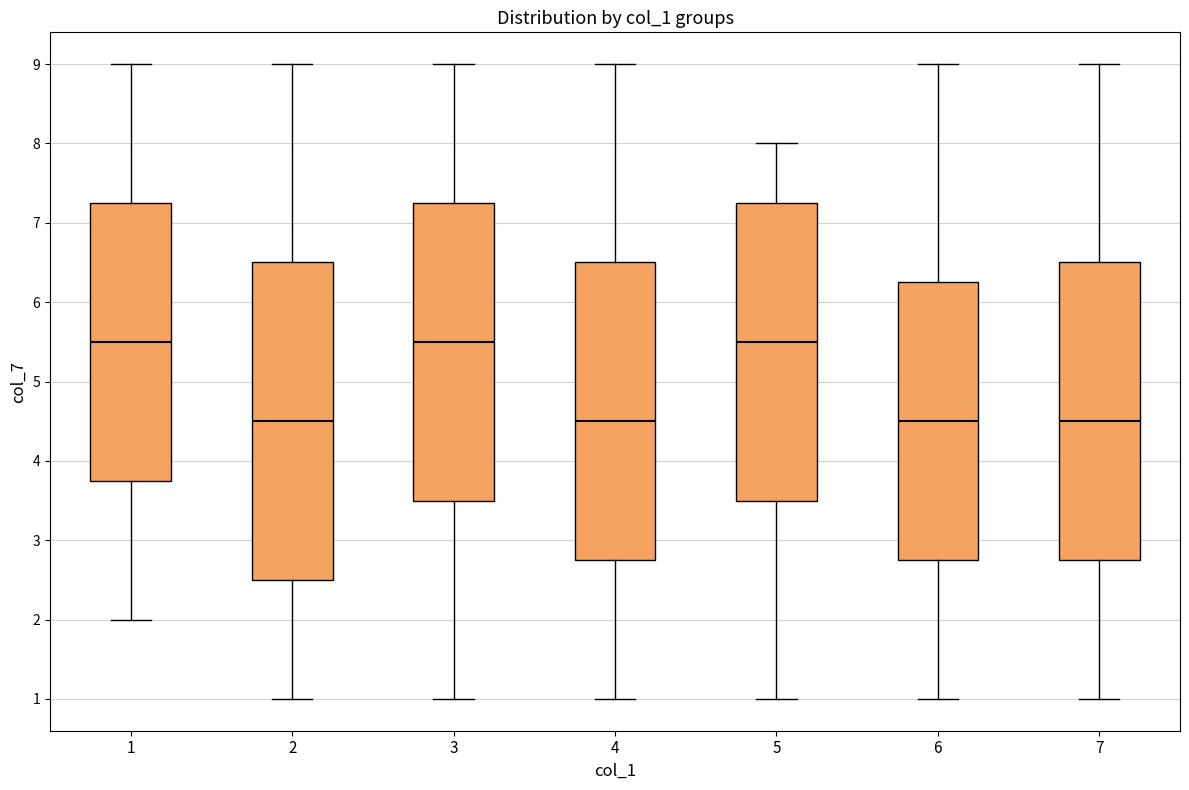

Which box is the tallest, from its lower edge to its upper edge?

2